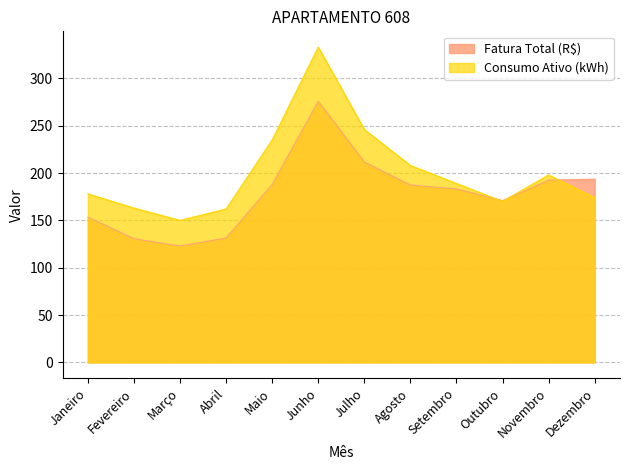

What are all the series names shown in the legend?

Fatura Total (R$), Consumo Ativo (kWh)